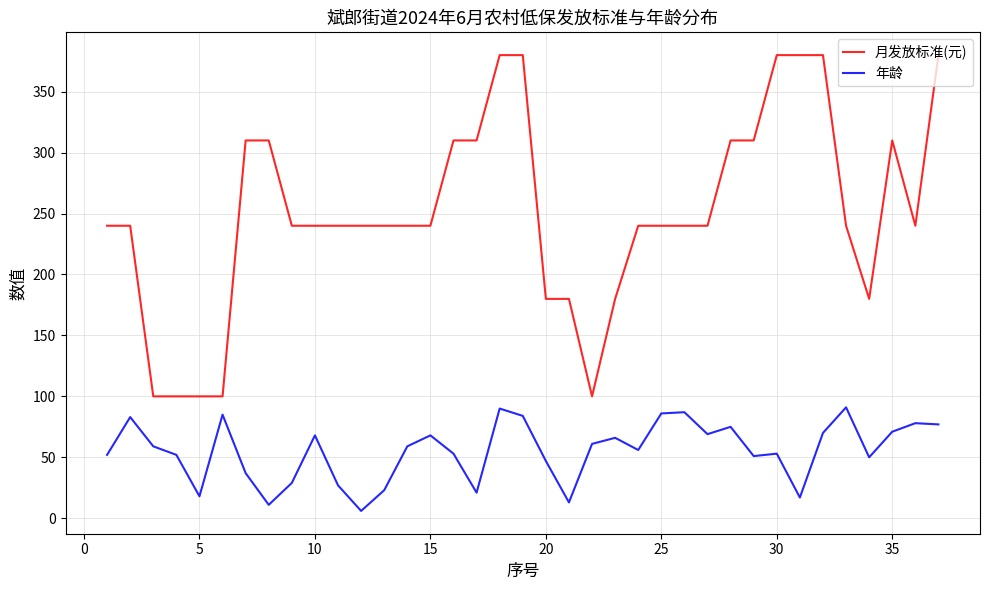

What is the difference between the maximum and minimum values in the 月发放标准(元) series?

280